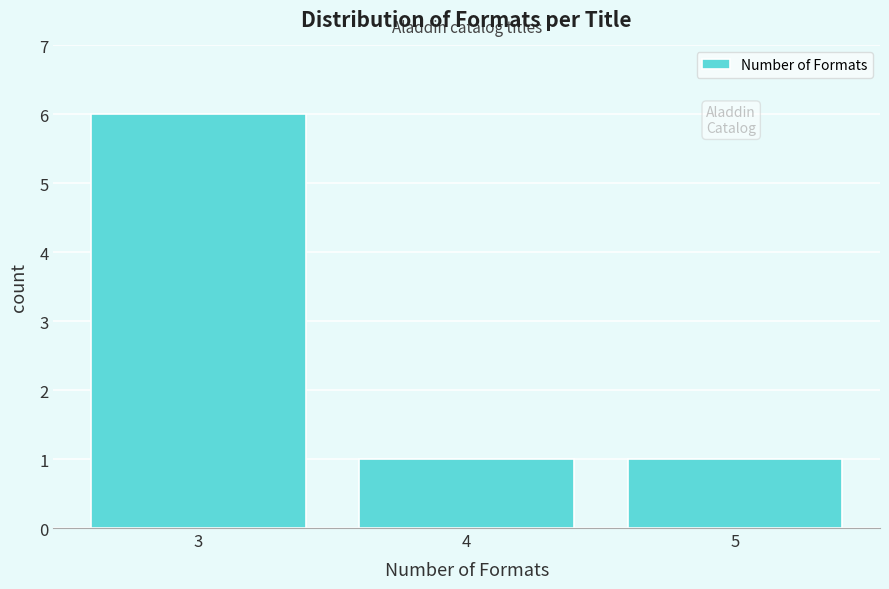

Reading left to right, transcribe all the data shown in this chart.

6	1	1